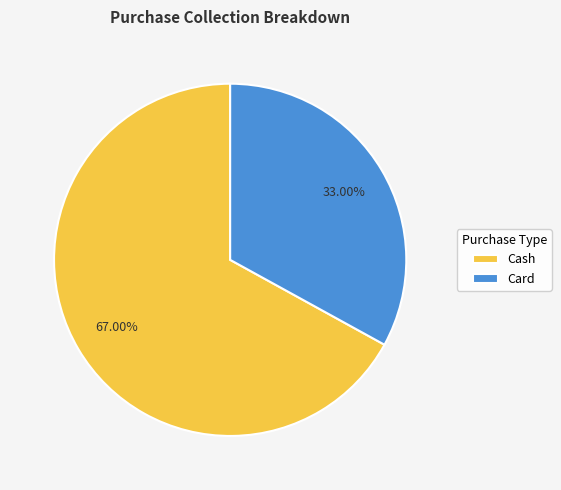

What is the largest slice in the pie chart?

Cash